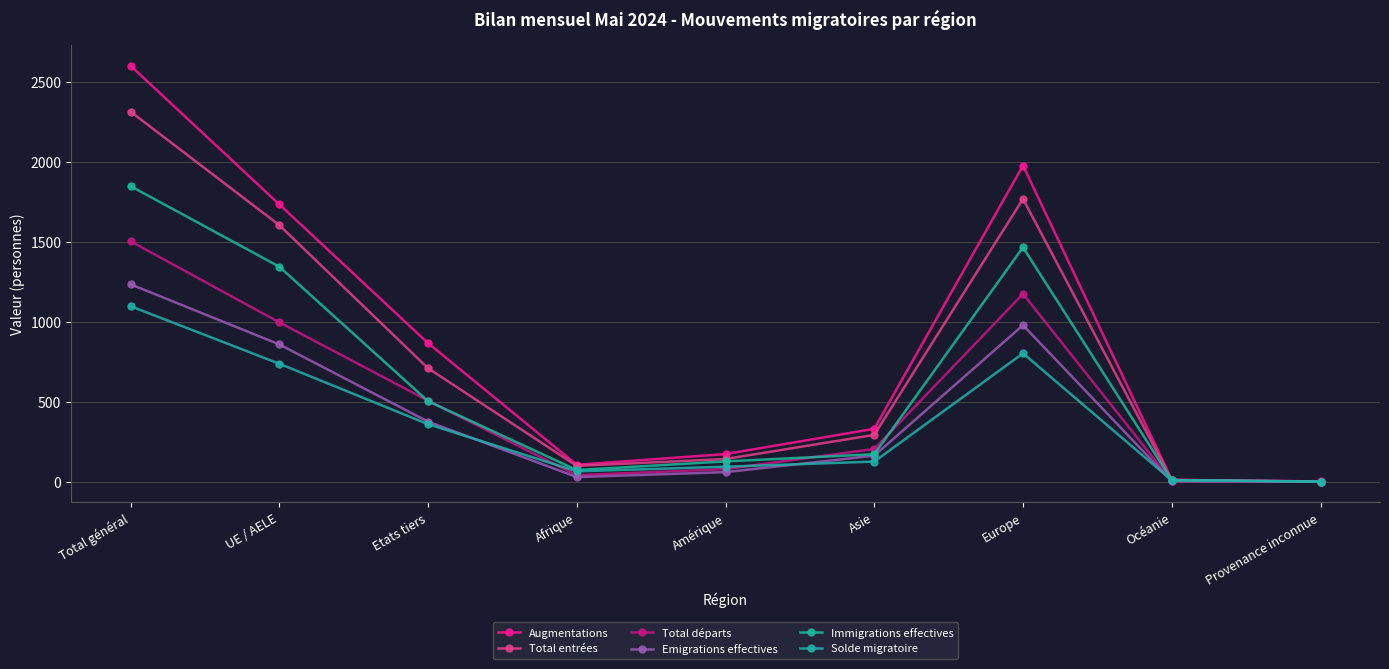

What is the difference between the Total entrées values at Total général and Provenance inconnue?

2314